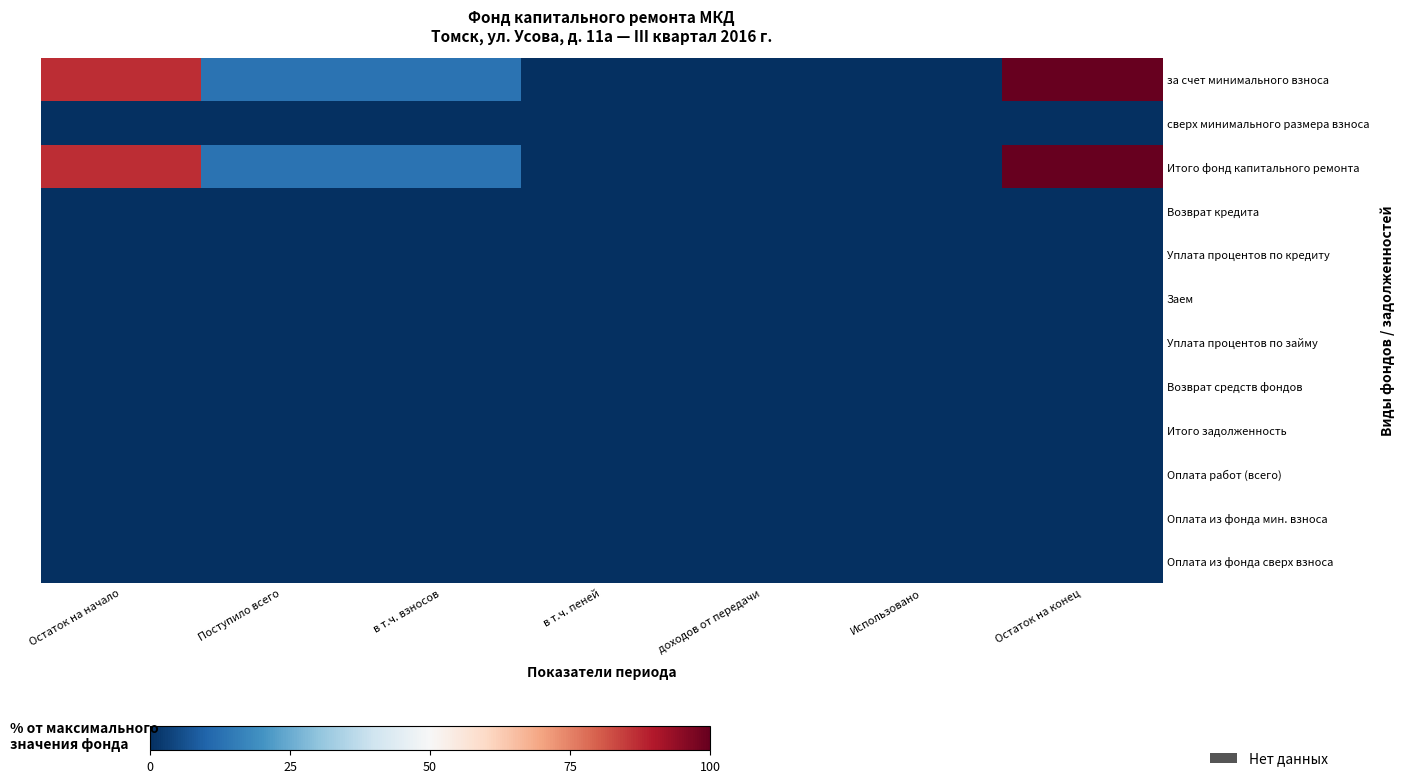

What is the maximum value shown in the chart?

100.0